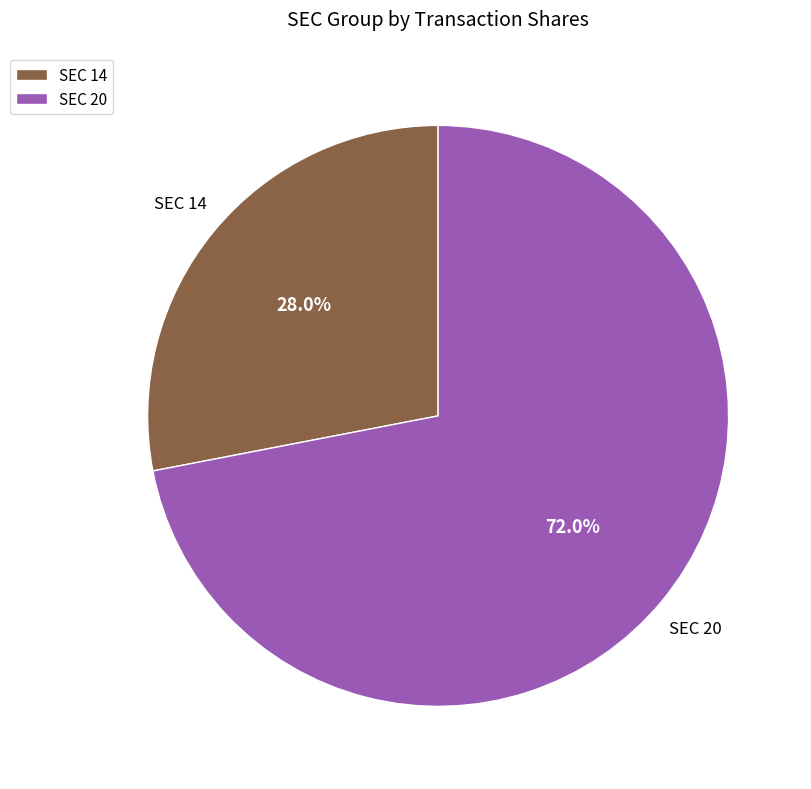

Which category has the smallest portion of the pie?

SEC 14